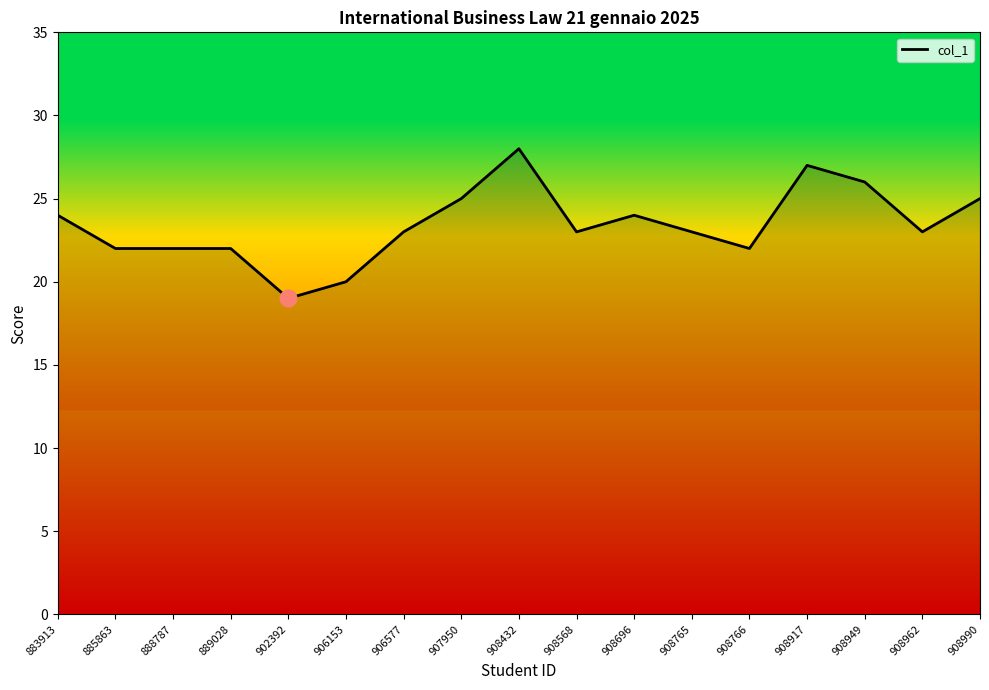

What is the difference between the values at 908765 and 908432?

5